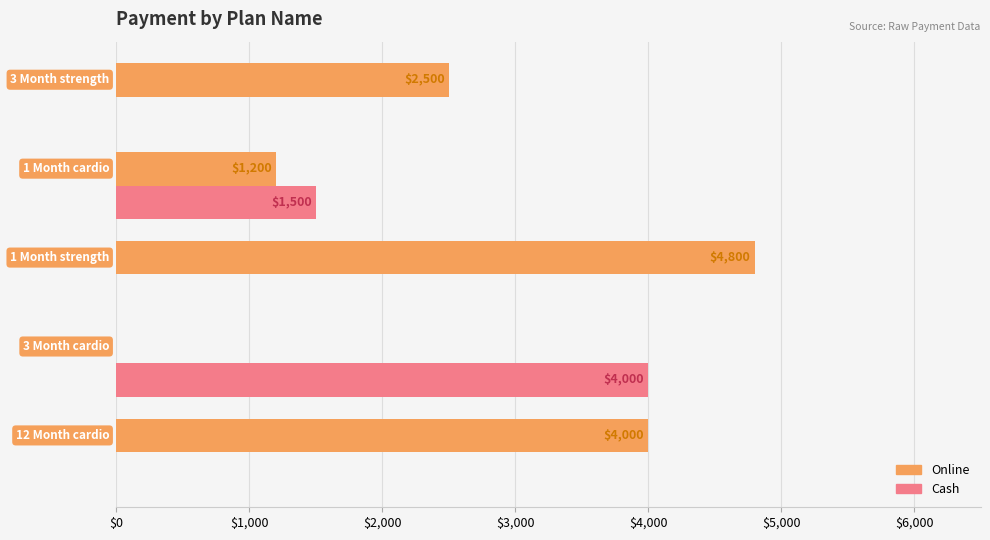

Which series has the largest total across all categories?

Online